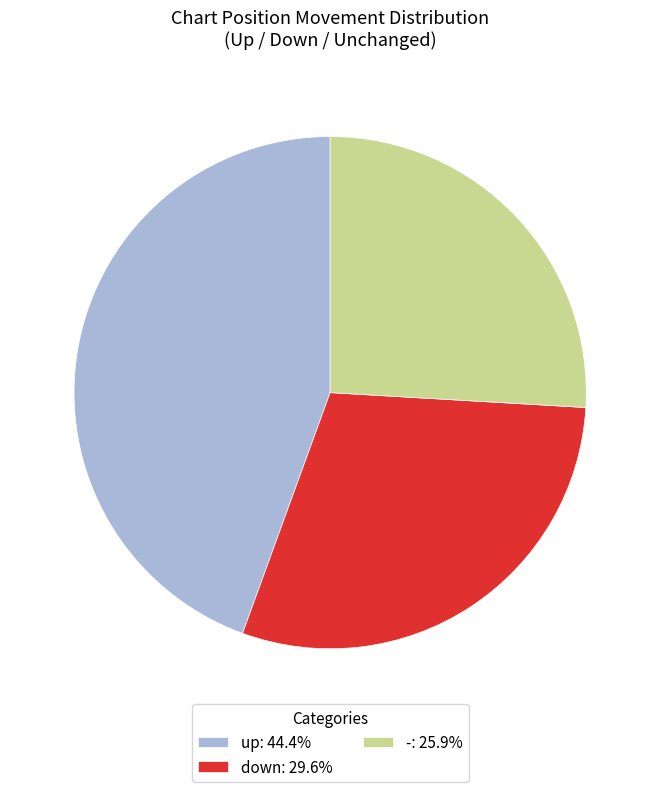

What is the ratio of the value at -: 25.9% to the value at up: 44.4%?

0.6